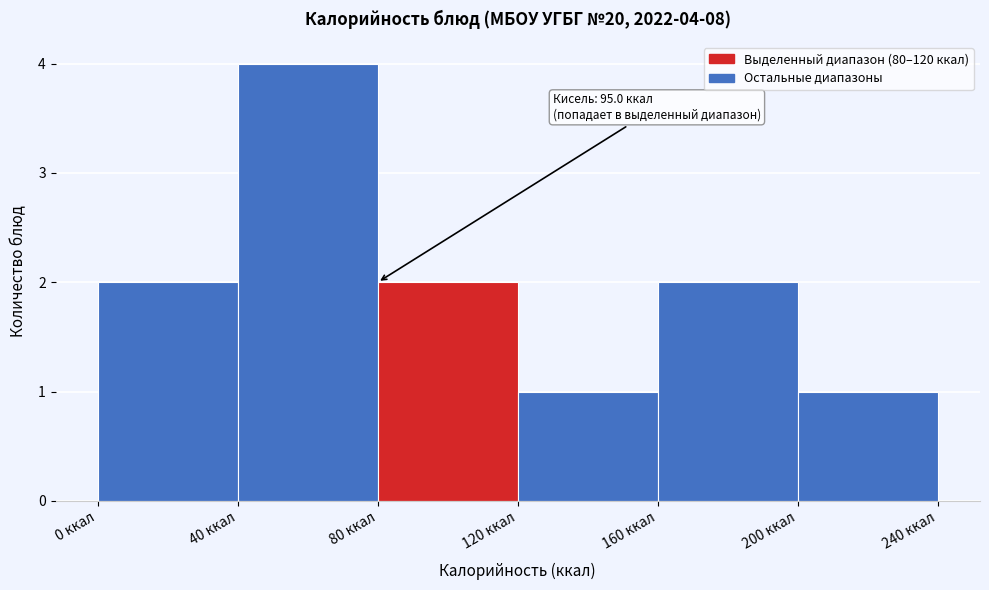

Which range on the x-axis has the tallest bar?

40 to 80